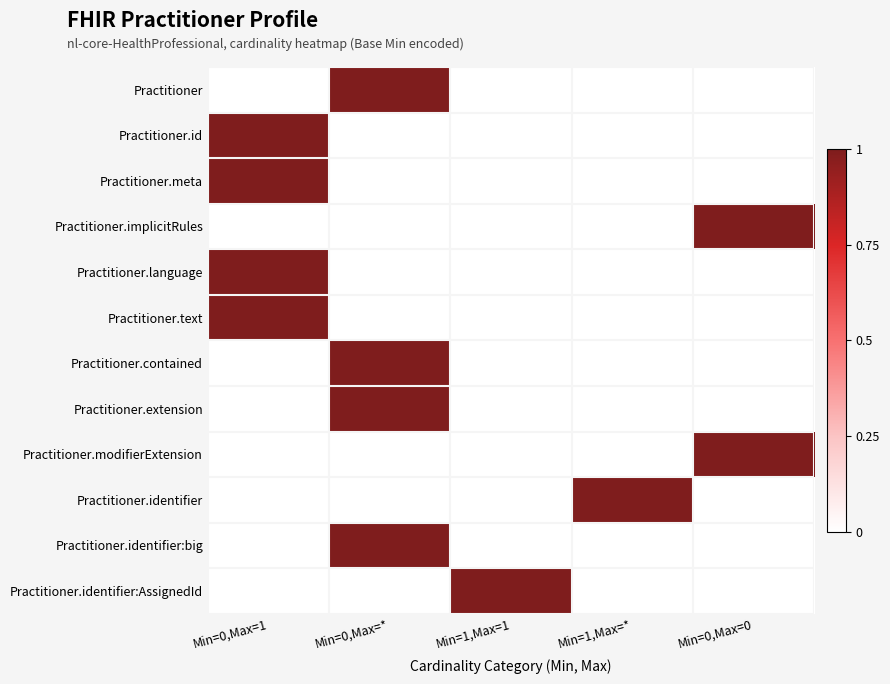

List the series in order of their peak value, lowest first.

Practitioner, Practitioner.id, Practitioner.meta, Practitioner.implicitRules, Practitioner.language, Practitioner.text, Practitioner.contained, Practitioner.extension, Practitioner.modifierExtension, Practitioner.identifier, Practitioner.identifier:big, Practitioner.identifier:AssignedId